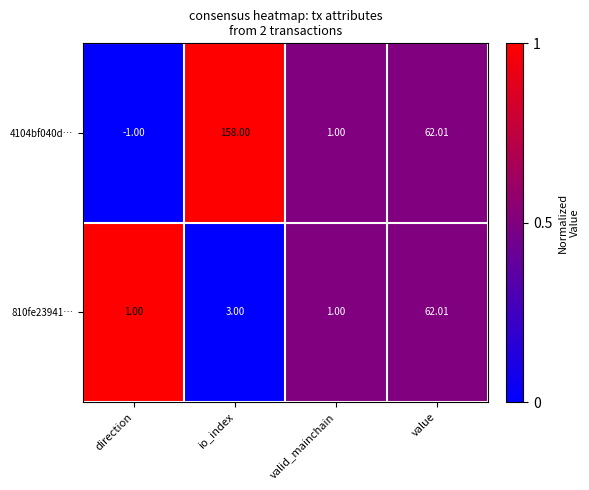

At which category does the chart reach its peak across all series?

io_index